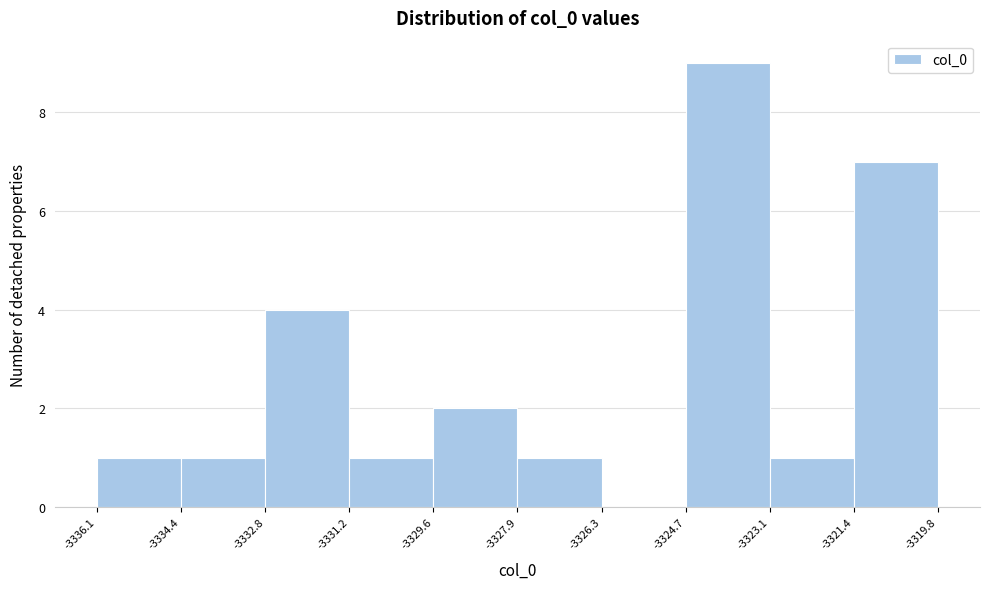

Over which range of the x-axis is the bar tallest?

-3324.7 to -3323.1